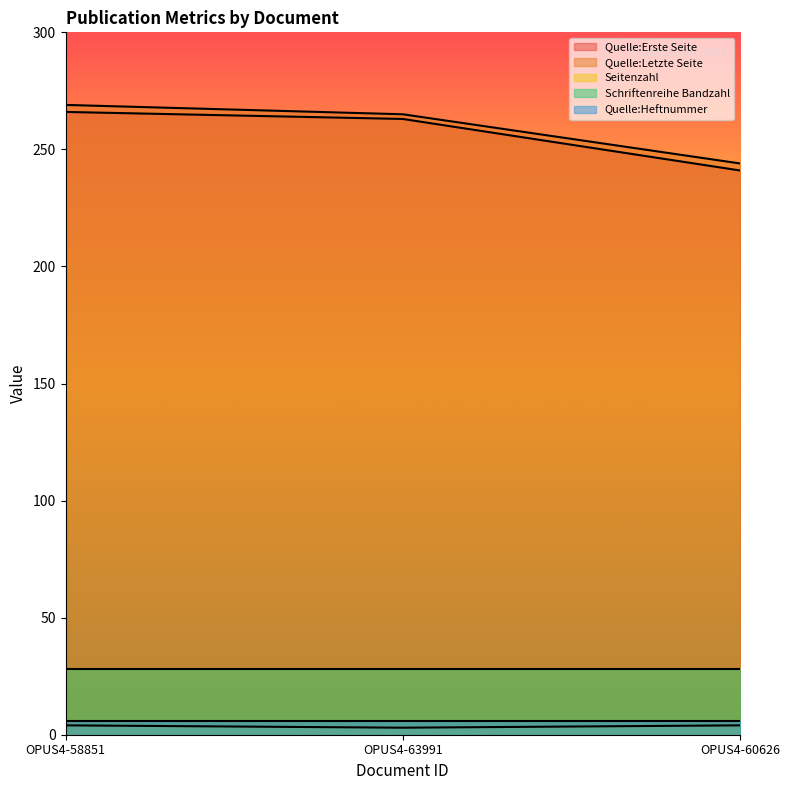

At which label is Quelle:Letzte Seite closest to 256?

OPUS4-63991